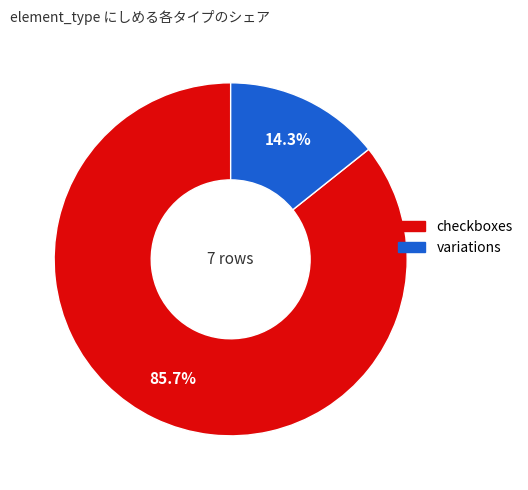

Is it true that variations is 14% of the pie?

True